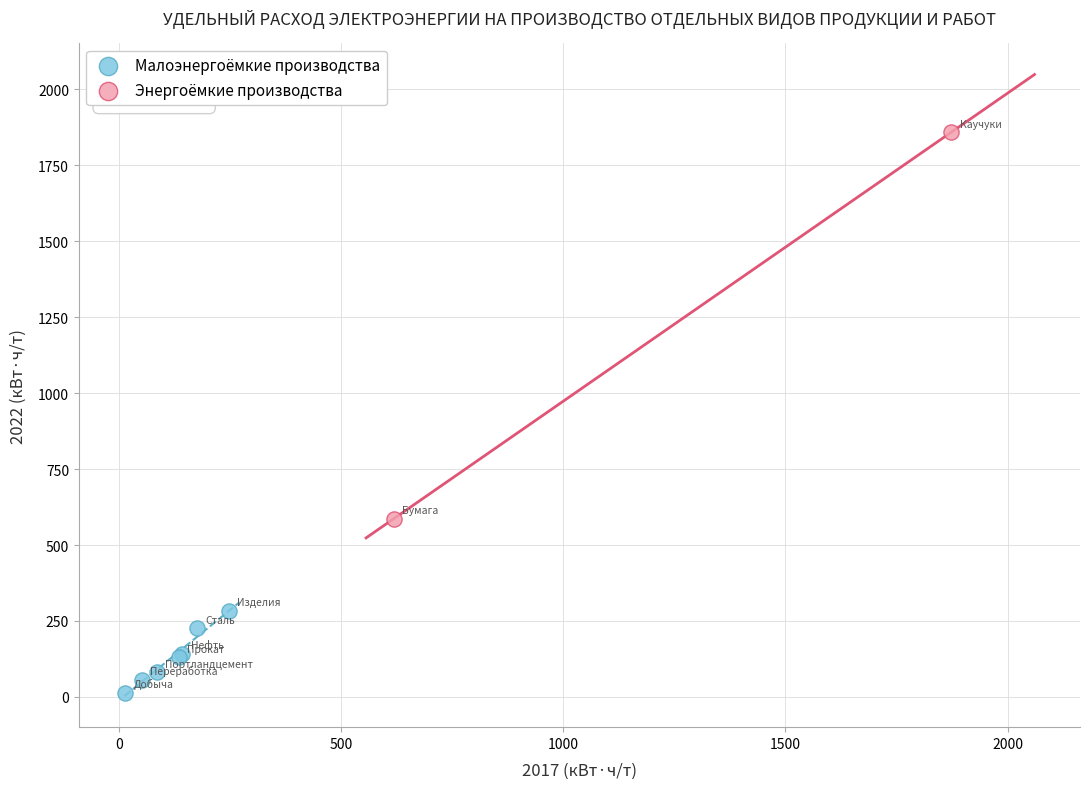

What are all the series names shown in the legend?

Малоэнергоёмкие производства, Энергоёмкие производства